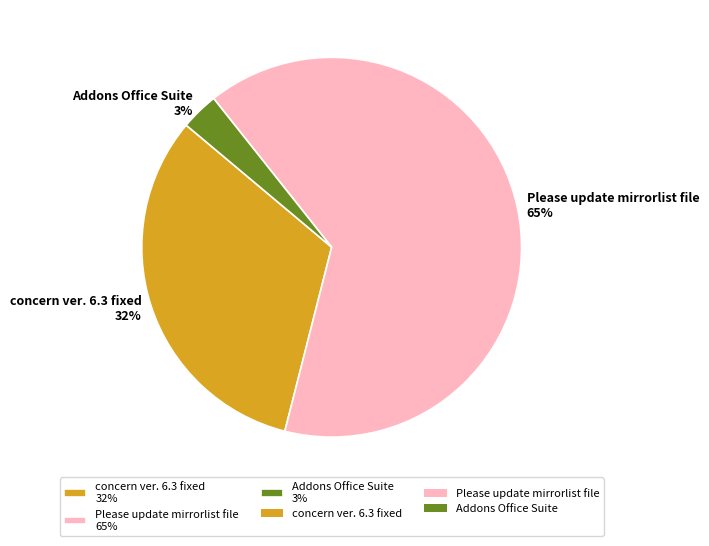

To the nearest percent, what is the combined percentage of Addons Office Suite and concern ver. 6.3 fixed?

35%